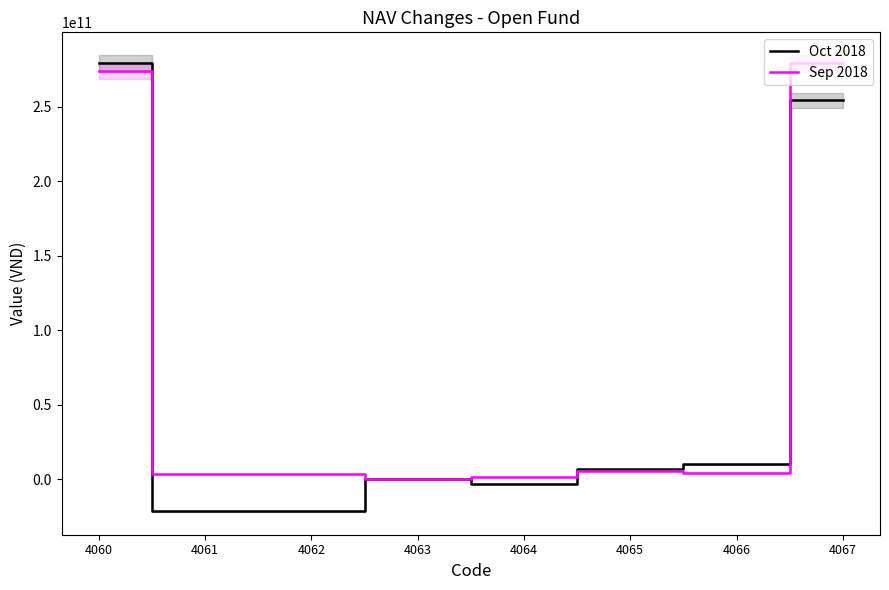

Is it true that Sep 2018 equals 68726000888 at 4060?

False